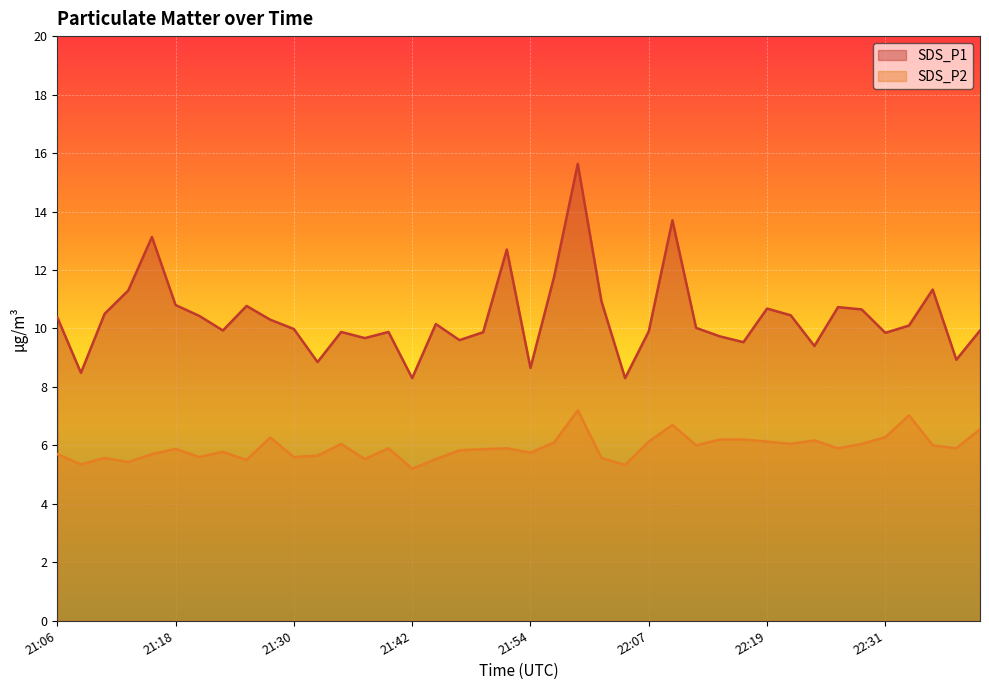

Is it true that SDS_P2 equals 5.5 at 21:37?

True